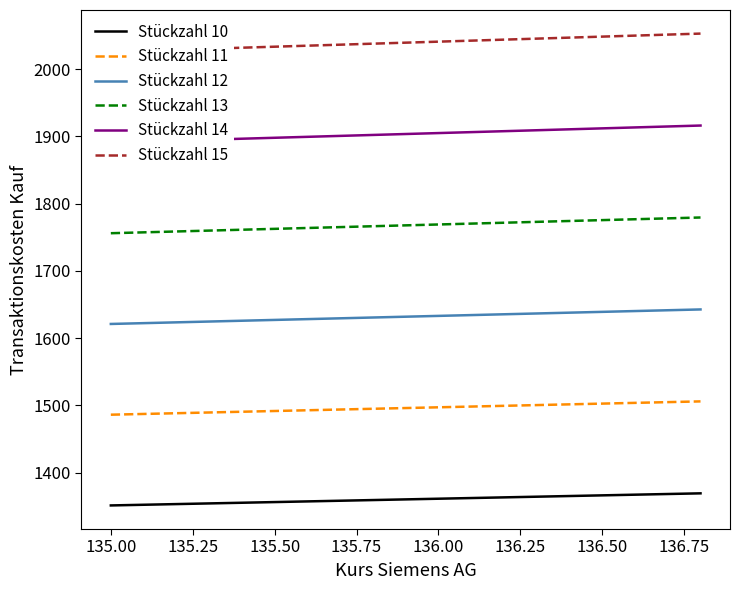

True or false: Stückzahl 15 and Stückzahl 12 intersect in this chart.

False